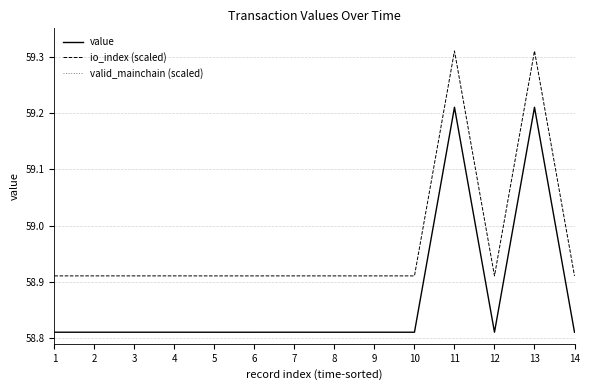

At which label is io_index (scaled) closest to 59?

1